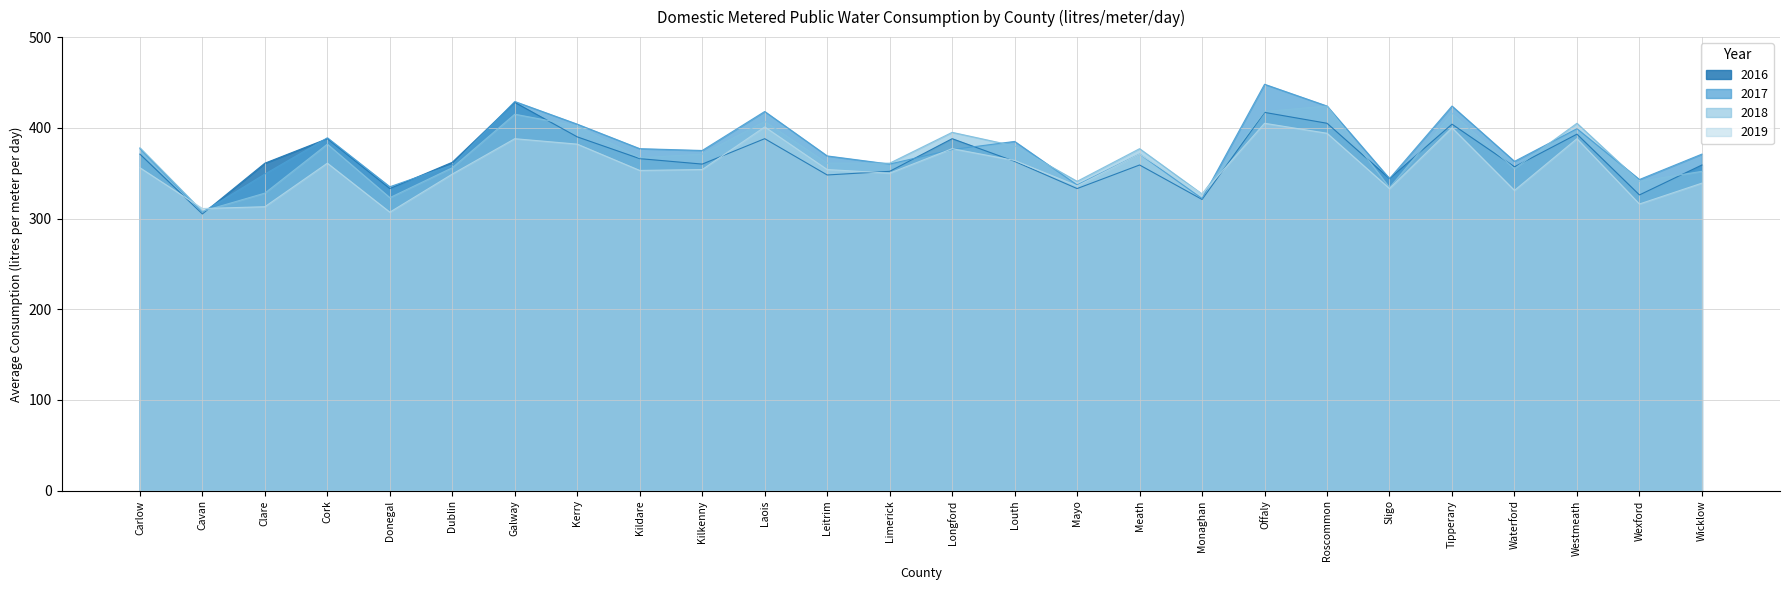

Which series ends up on top after the final intersection of 2019 and 2016?

2016